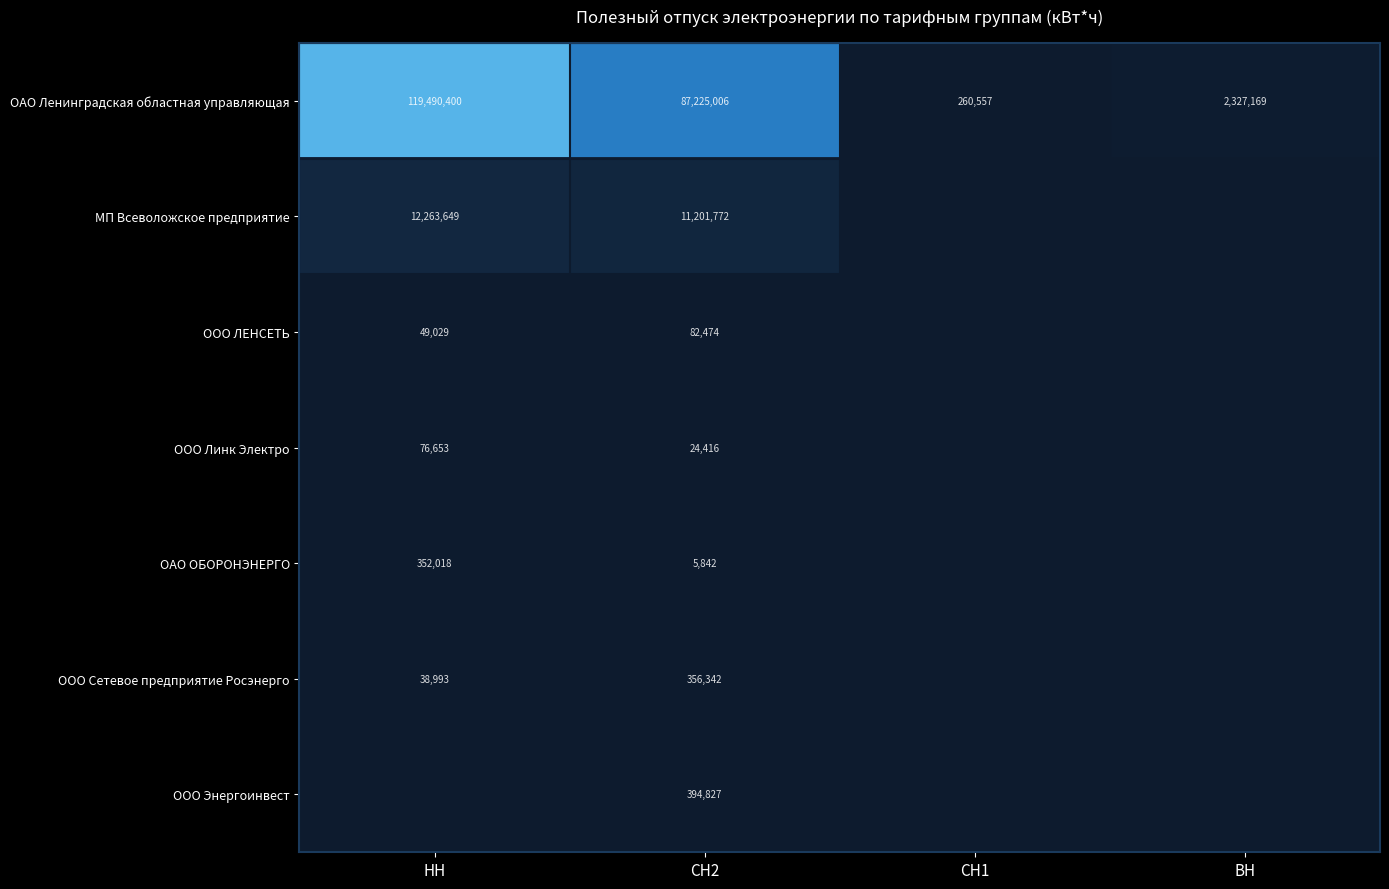

Is the value of ООО ЛЕНСЕТЬ at НН greater than the value of ОАО ОБОРОНЭНЕРГО at СН2?

Yes